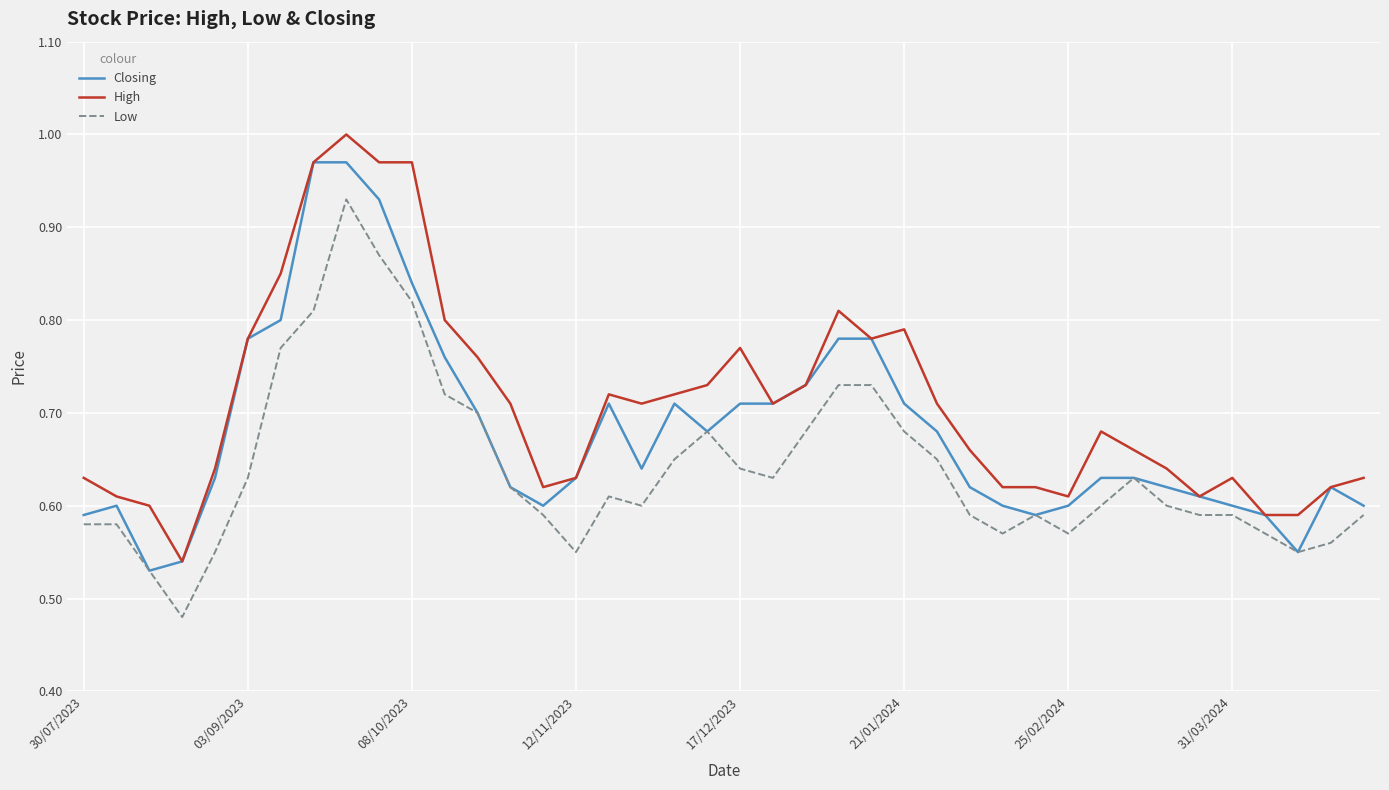

Which series has the largest total across all categories?

High